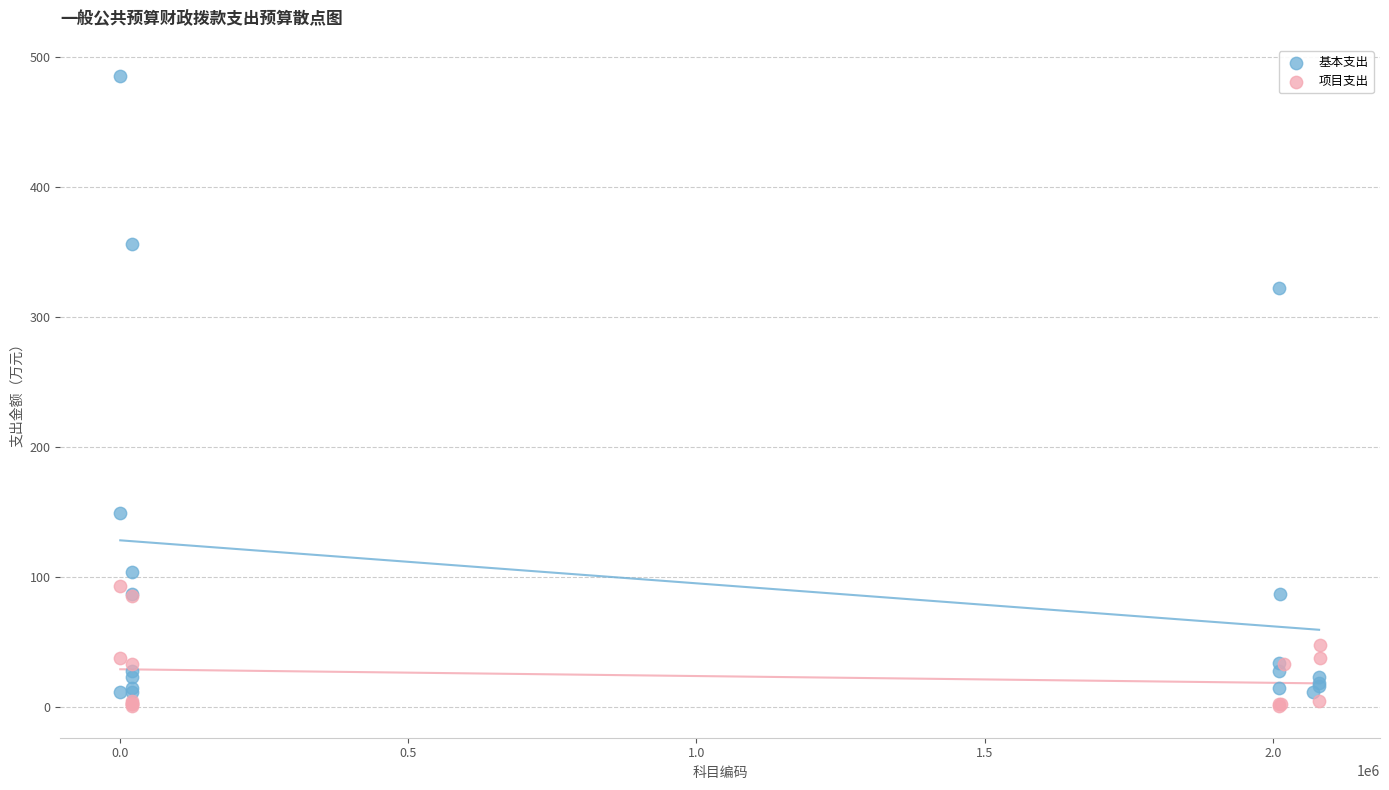

Which series reaches the maximum Y coordinate?

基本支出